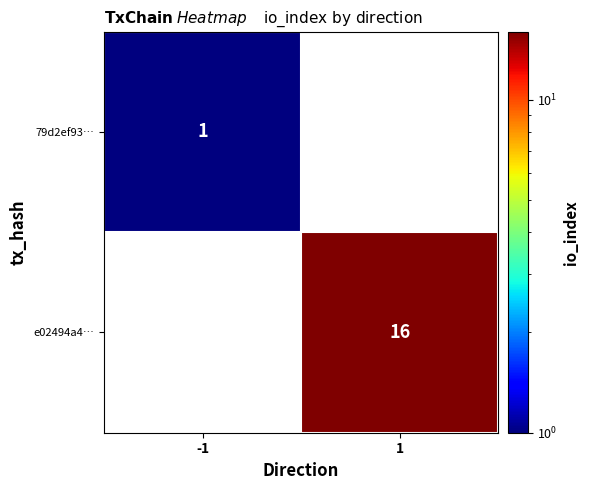

Is the value of e02494a4… at 1 greater than the value of 79d2ef93… at -1?

Yes